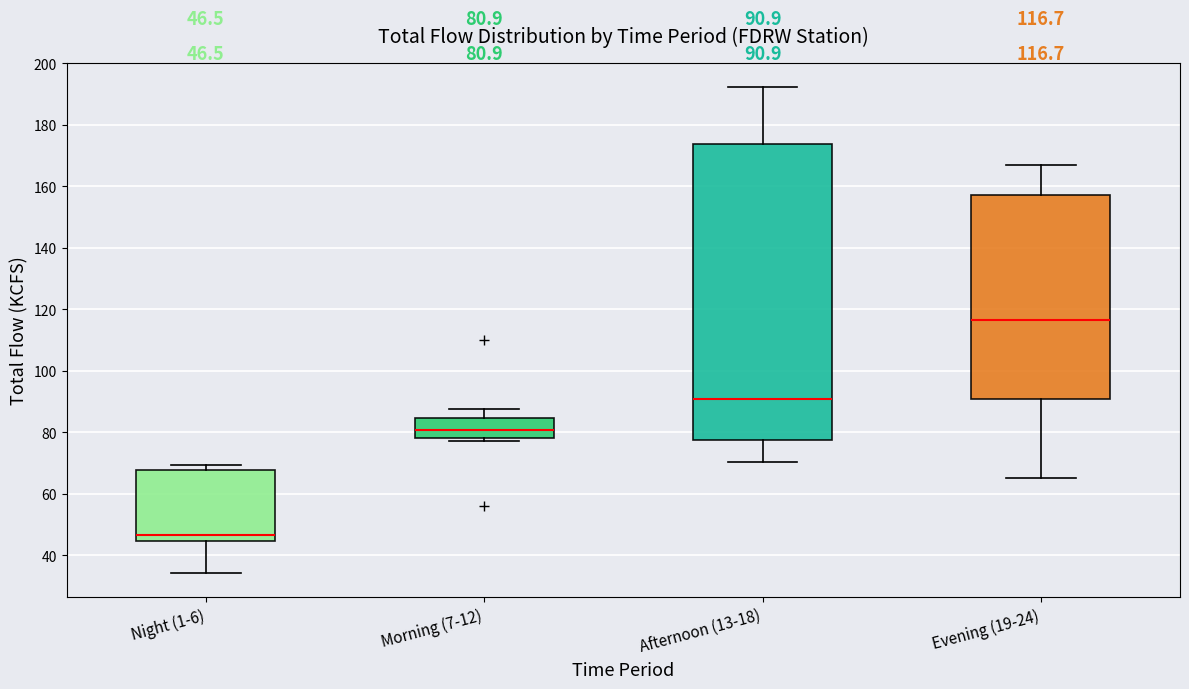

Which box has the lowest median line?

Night (1-6)